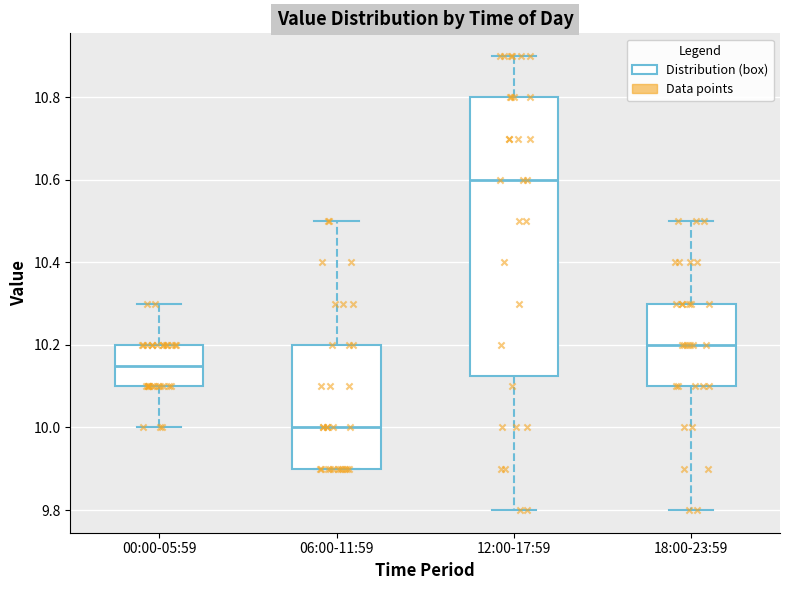

Comparing the boxes themselves (not the whiskers), which one is the tallest?

12:00-17:59